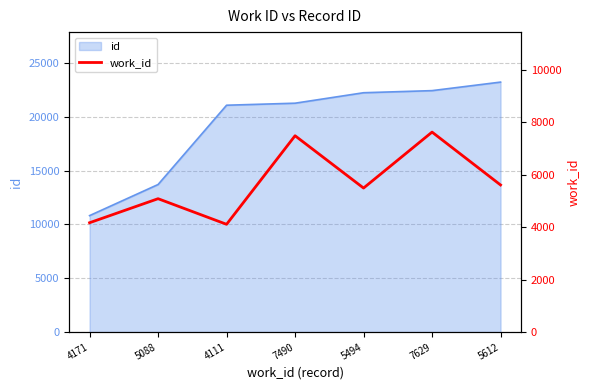

What is the difference between the values at 7490 and 5494?

1996